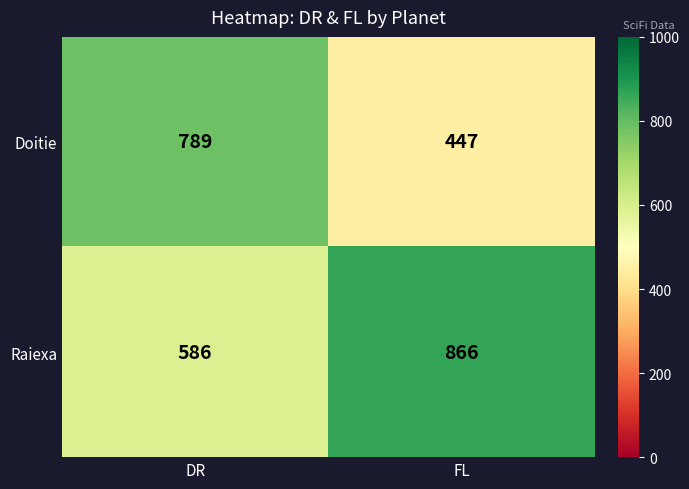

Is it true that Raiexa equals 886 at DR?

False